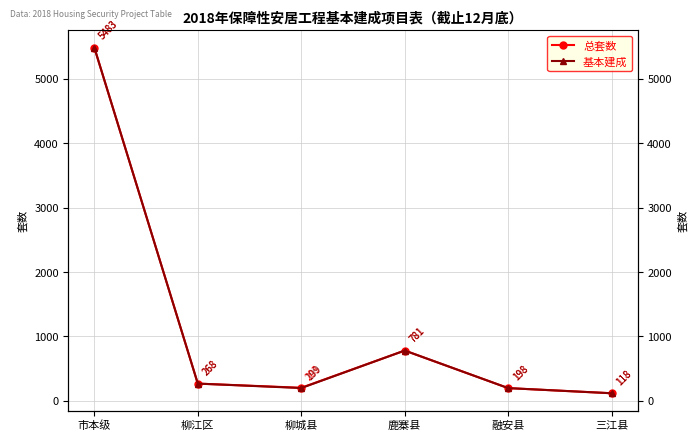

What is the label of the 3rd point from the left?

柳城县